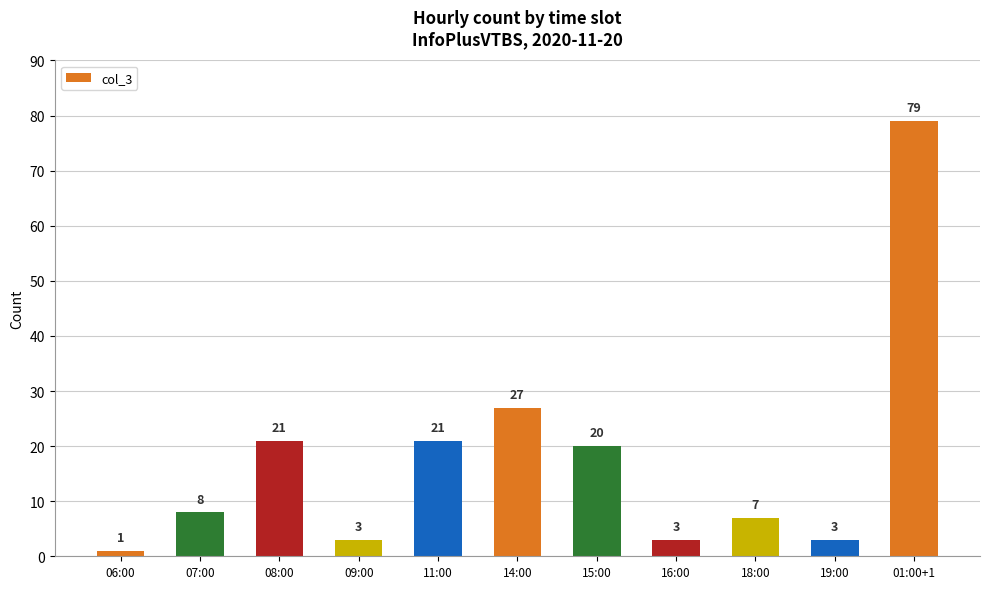

What is the sum of all values?

193